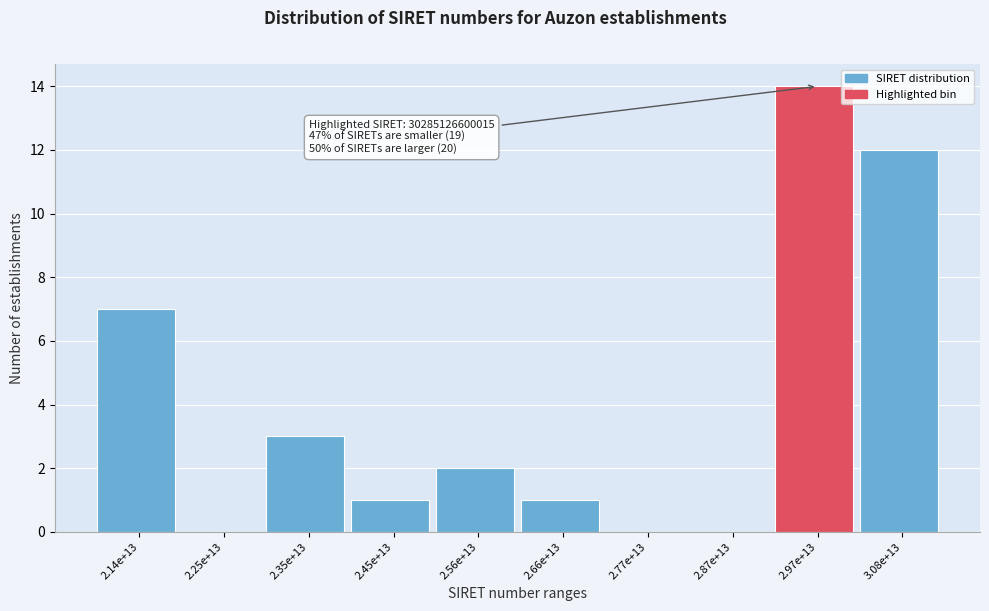

Reading left to right, what are all the values shown in this chart?

2.14e+13=7	2.25e+13=0	2.35e+13=3	2.45e+13=1	2.56e+13=2	2.66e+13=1	2.77e+13=0	2.87e+13=0	2.97e+13=14	3.08e+13=12